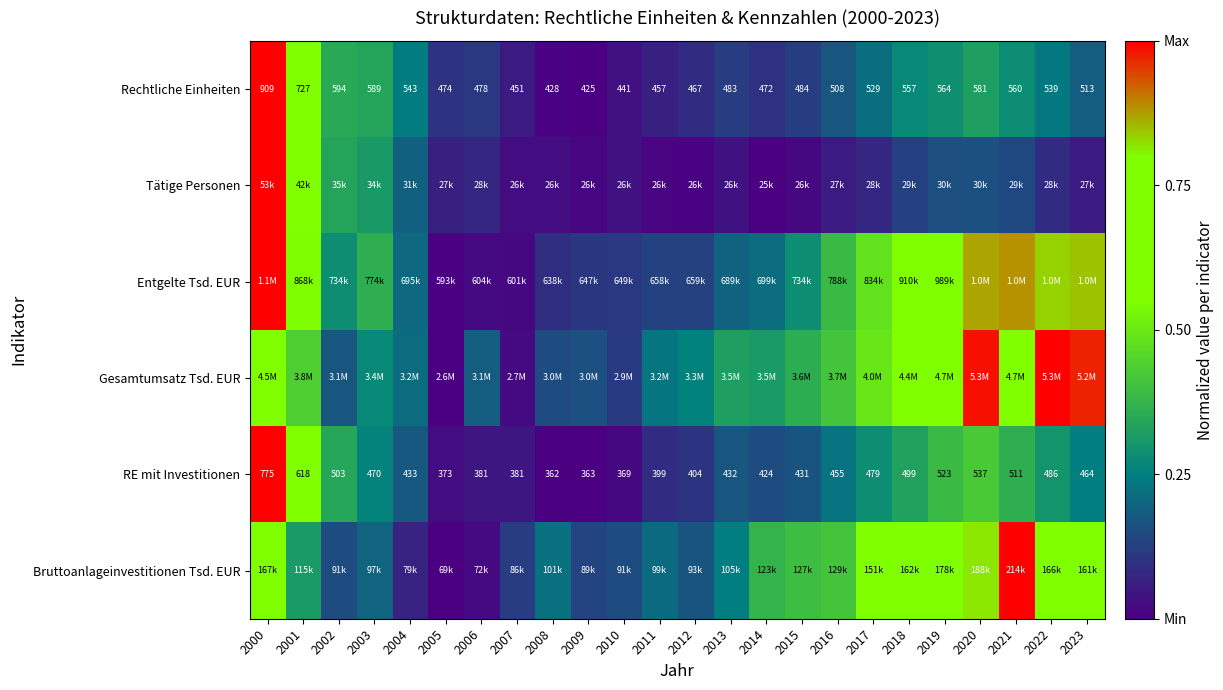

How many categories are shown in the chart?

24